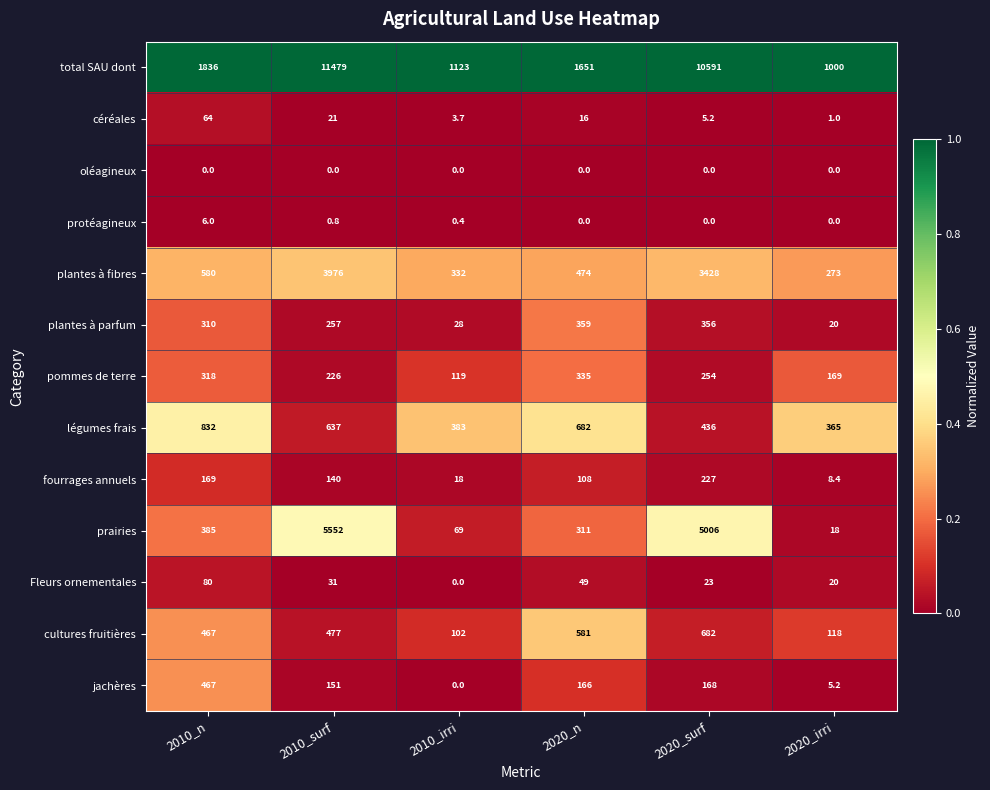

Where does the fourrages annuels series first go above 140?

2010_n